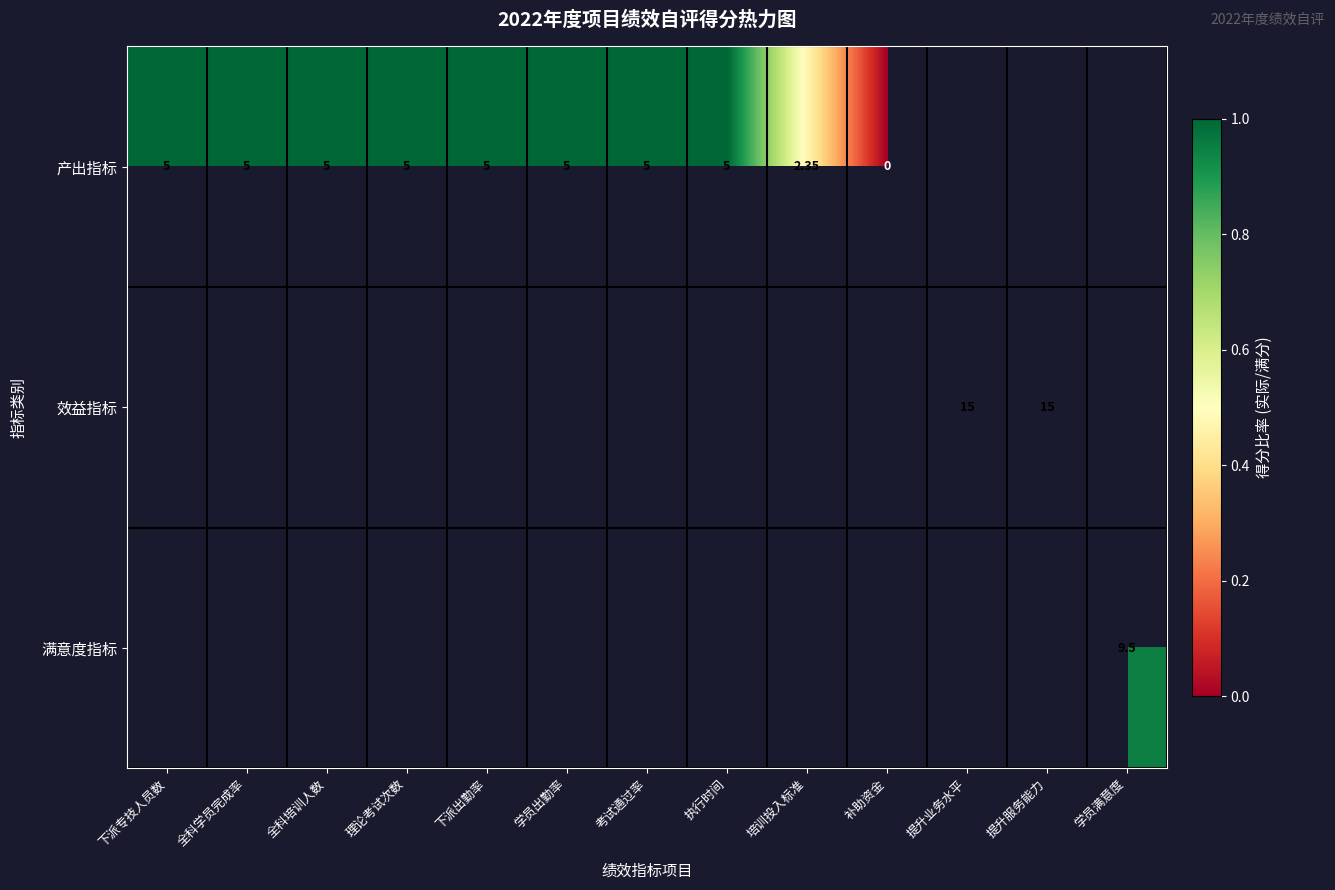

Is the value of 产出指标 at 全科学员完成率 greater than the value of 效益指标 at 培训投入标准?

No